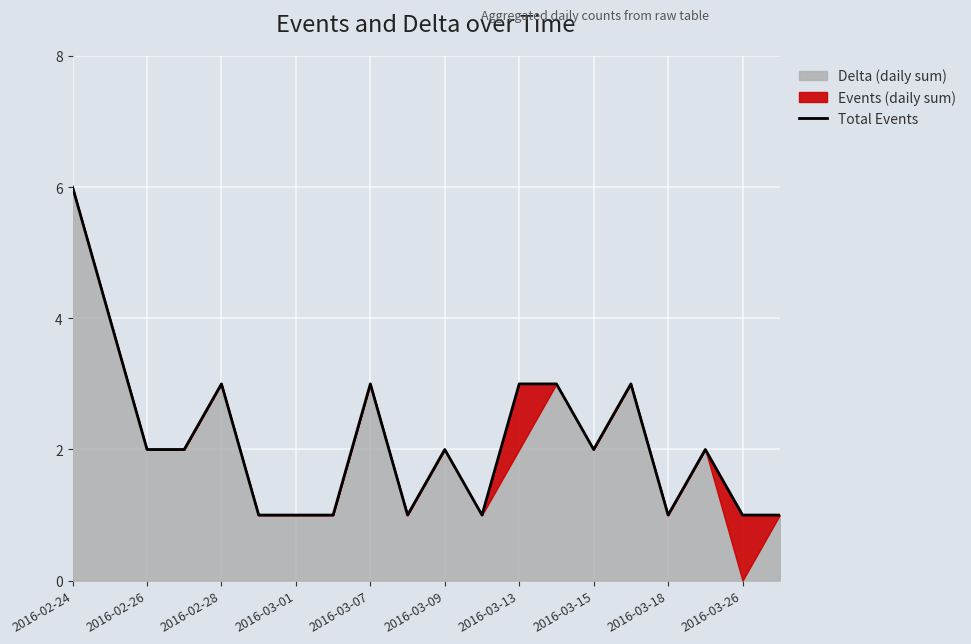

At which label is the value closest to 3?

2016-02-28